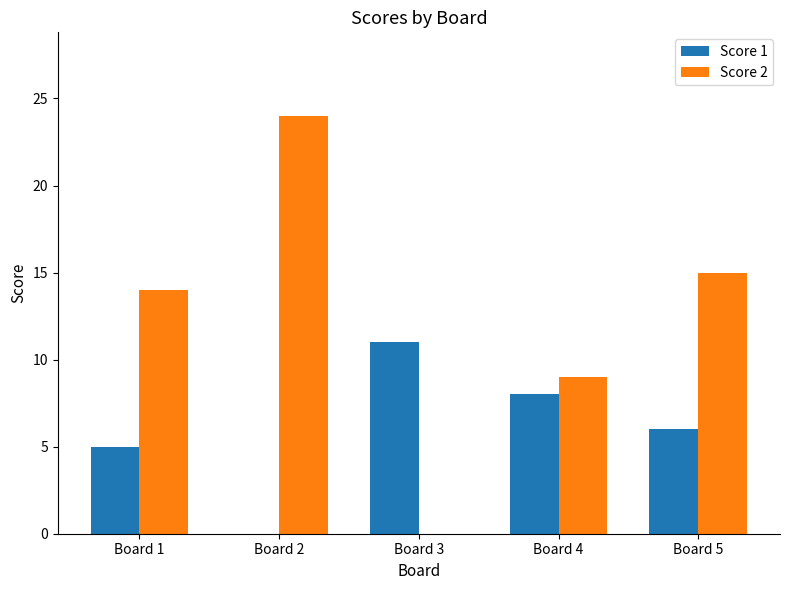

At which category is the sum across all series the highest?

Board 2